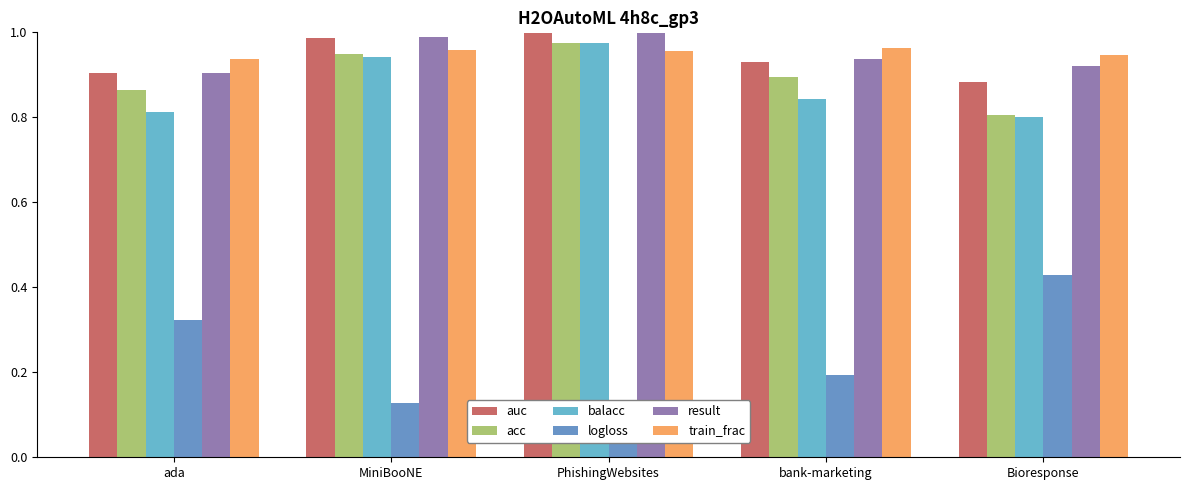

What is the spread (max minus min) of values at Bioresponse?

0.5